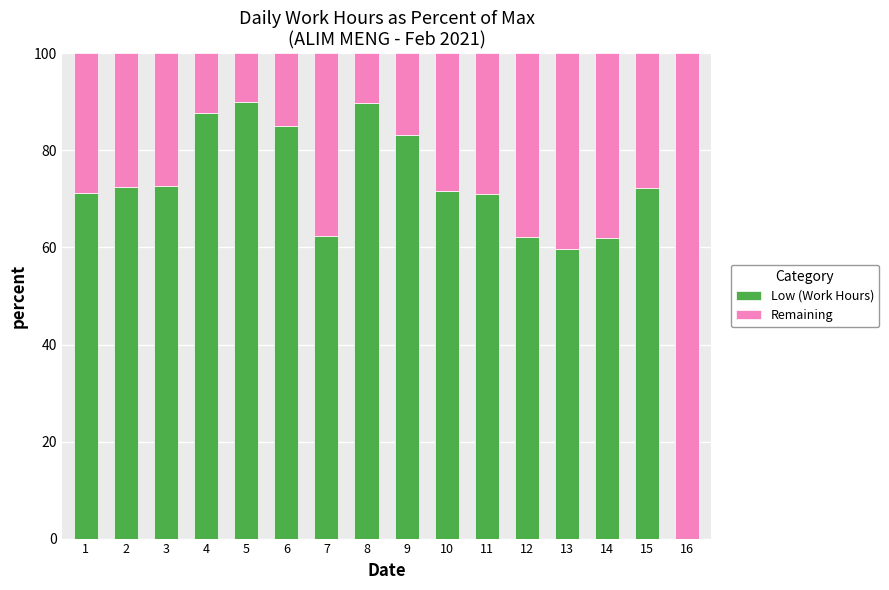

Read the Low (Work Hours) value at 1.

71.1